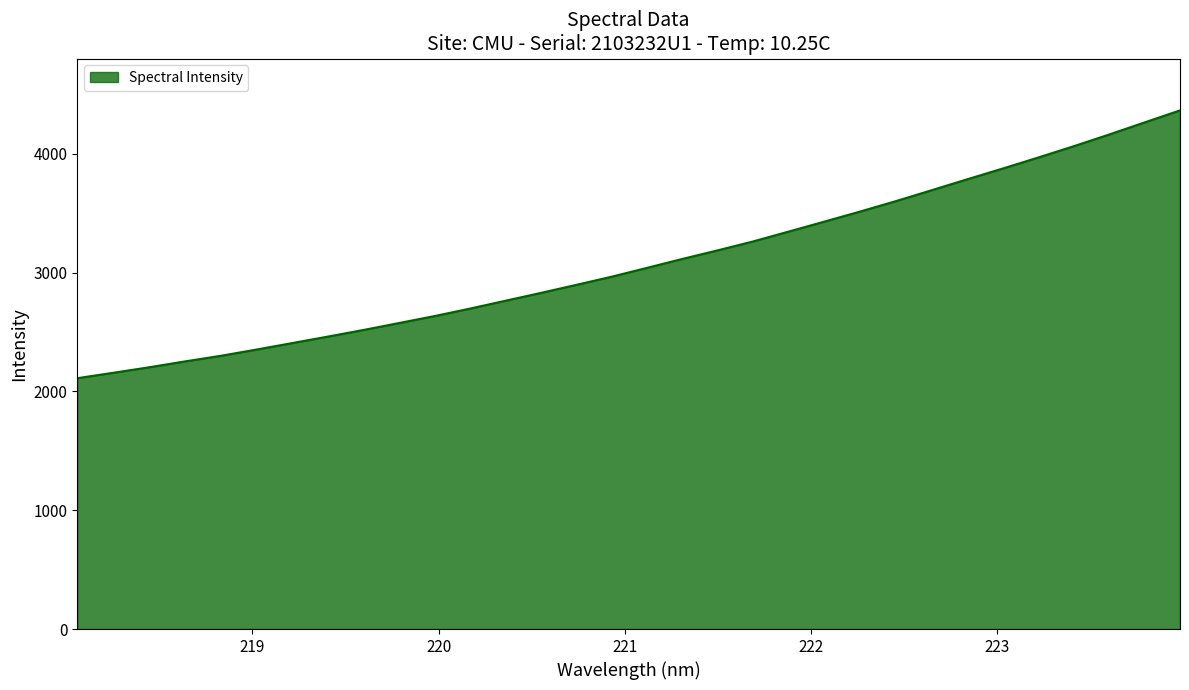

What is the difference between the maximum and minimum values?

2253.4